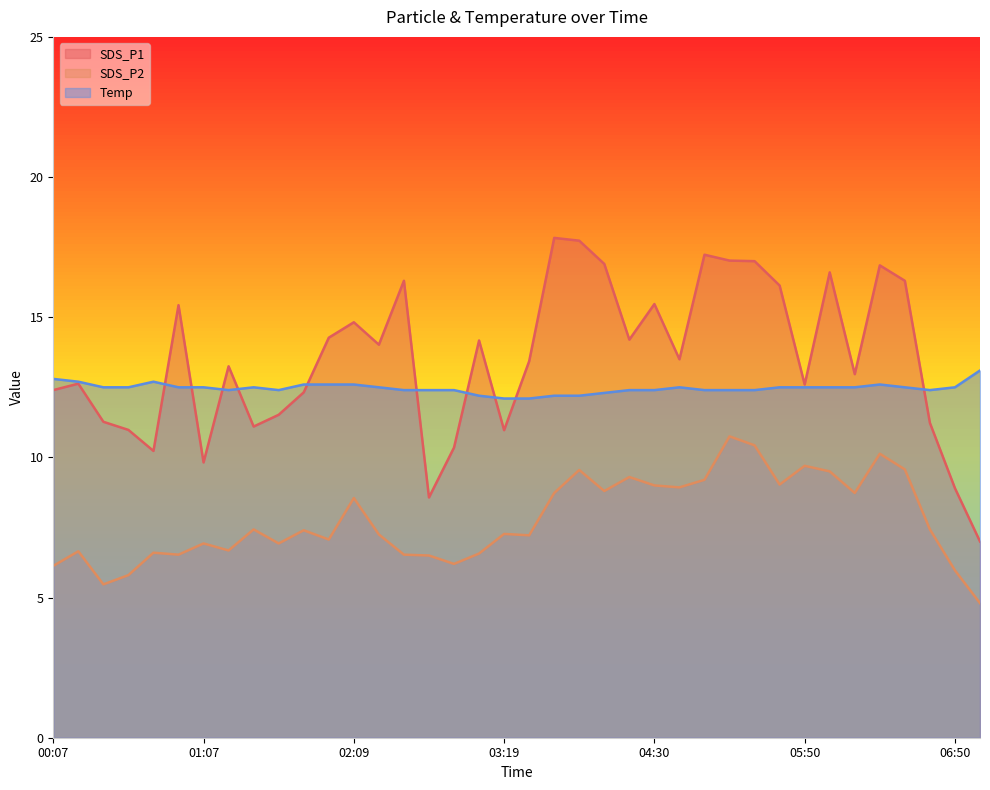

True or false: SDS_P1 and Temp cross at least once.

True